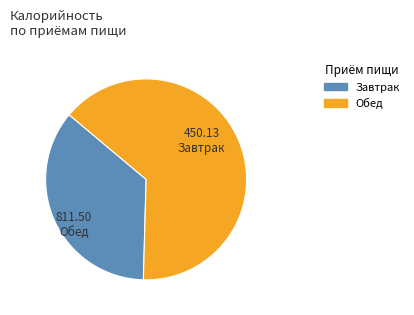

Does Обед represent more than half of the total?

Yes